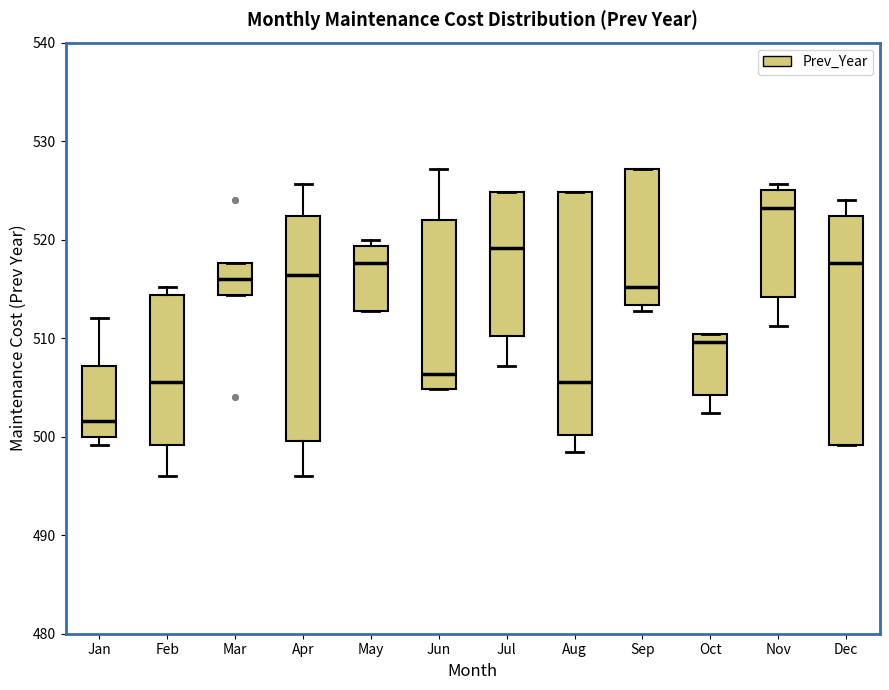

Which box has the highest median line?

Nov